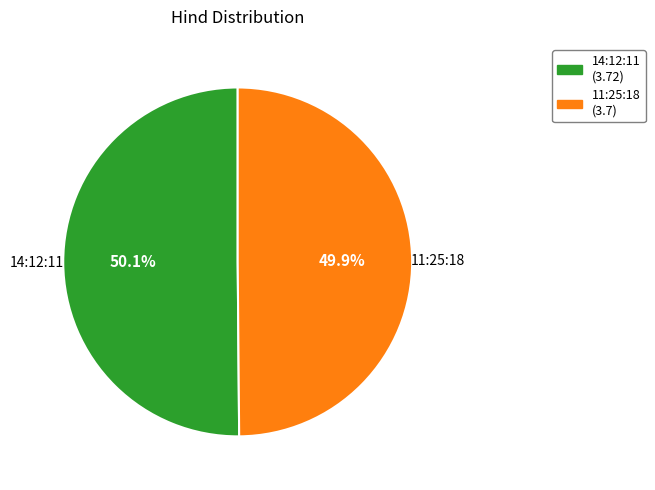

What percentage do 14:12:11 and 11:25:18 together represent?

100.0%